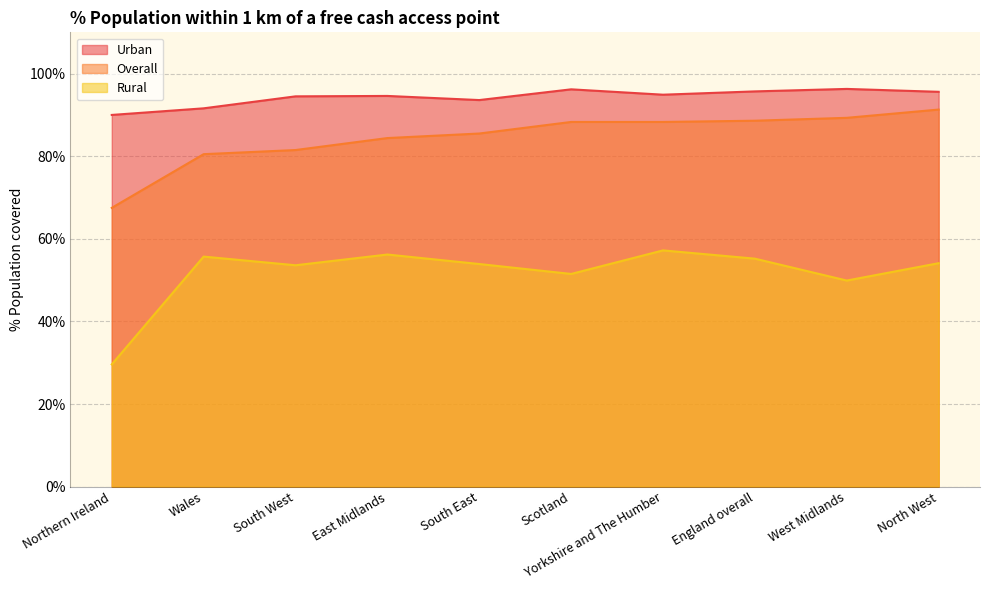

Rank the categories by Overall value from lowest to highest.

Northern Ireland, Wales, South West, East Midlands, South East, Scotland, Yorkshire and The Humber, England overall, West Midlands, North West